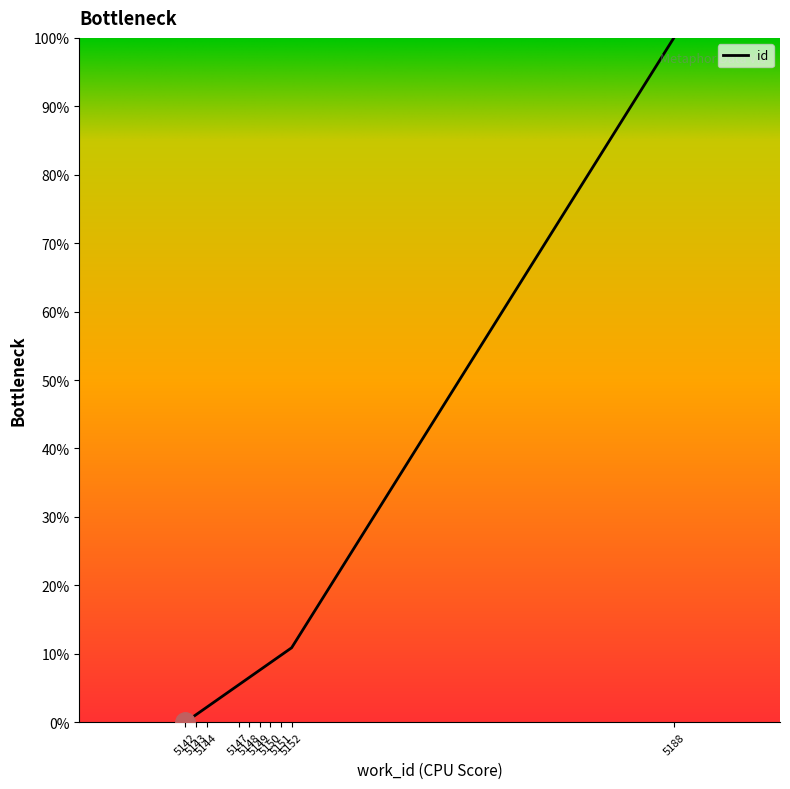

Reading left to right, what are all the values shown in this chart?

5142=0.0	5143=1.1	5144=2.2	5147=5.4	5148=6.5	5149=7.6	5150=8.7	5151=9.8	5152=10.9	5188=100.0